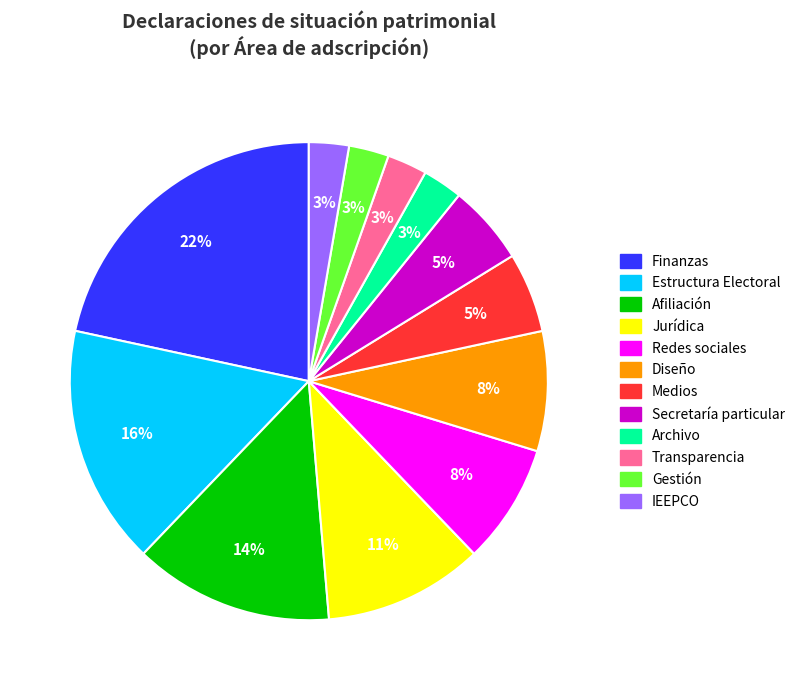

To the nearest percent, what percentage of the pie is Estructura Electoral?

16%